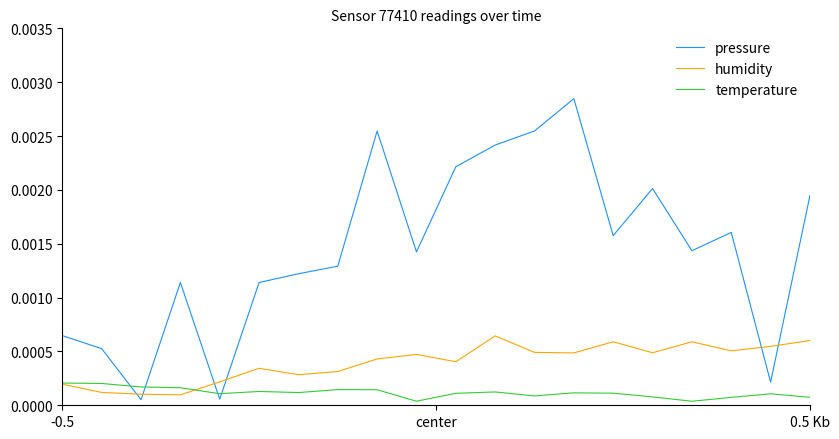

List the series in order of their overall mean, lowest first.

temperature, humidity, pressure